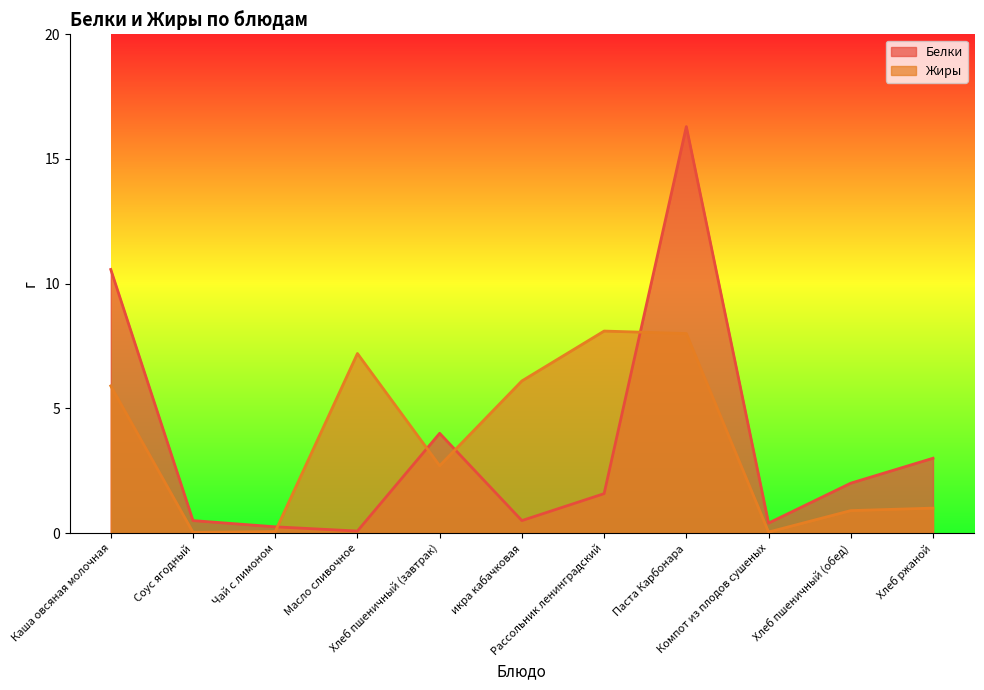

What position from the right is Каша овсяная молочная?

11